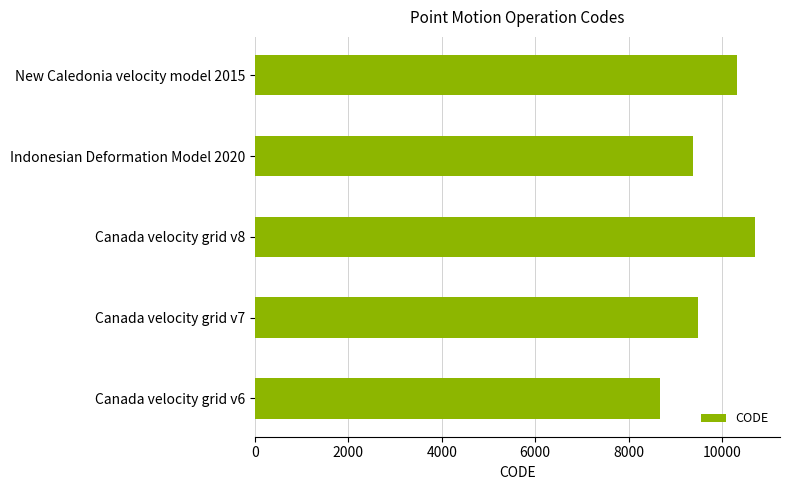

Reading top to bottom, list all the values displayed in this chart.

10323	9375	10707	9483	8676